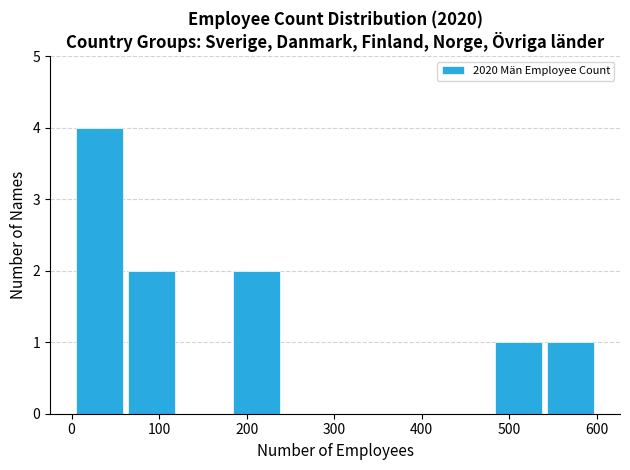

Reading left to right, list every bar in this chart as the range it spans on the x-axis followed by its height. Neither the bar edges nor the heights are printed on the chart, so give them approximately, as read against the axes.

10 to 60: 4
60 to 120: 2
120 to 180: 0
180 to 240: 2
240 to 300: 0
300 to 360: 0
360 to 420: 0
420 to 480: 0
480 to 540: 1
540 to 600: 1